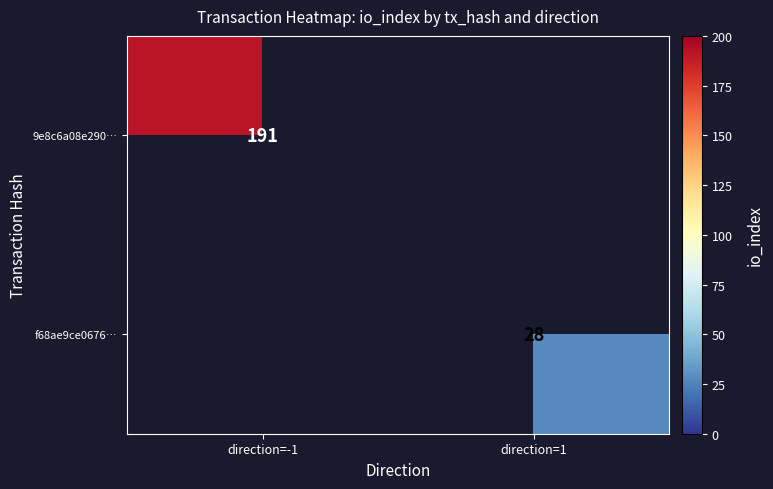

Is it true that f68ae9ce0676… equals 15 at direction=1?

False